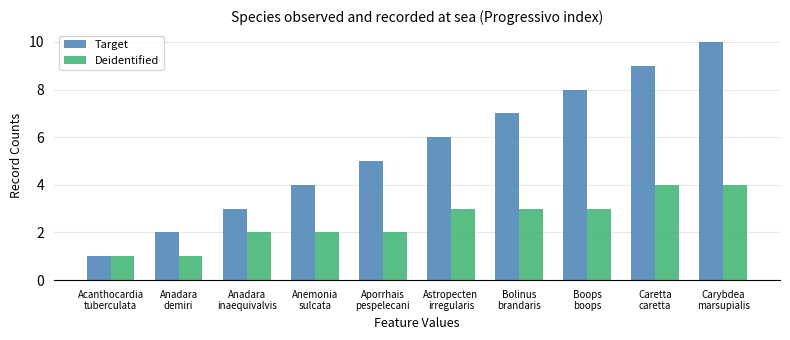

What is the smallest value displayed?

1